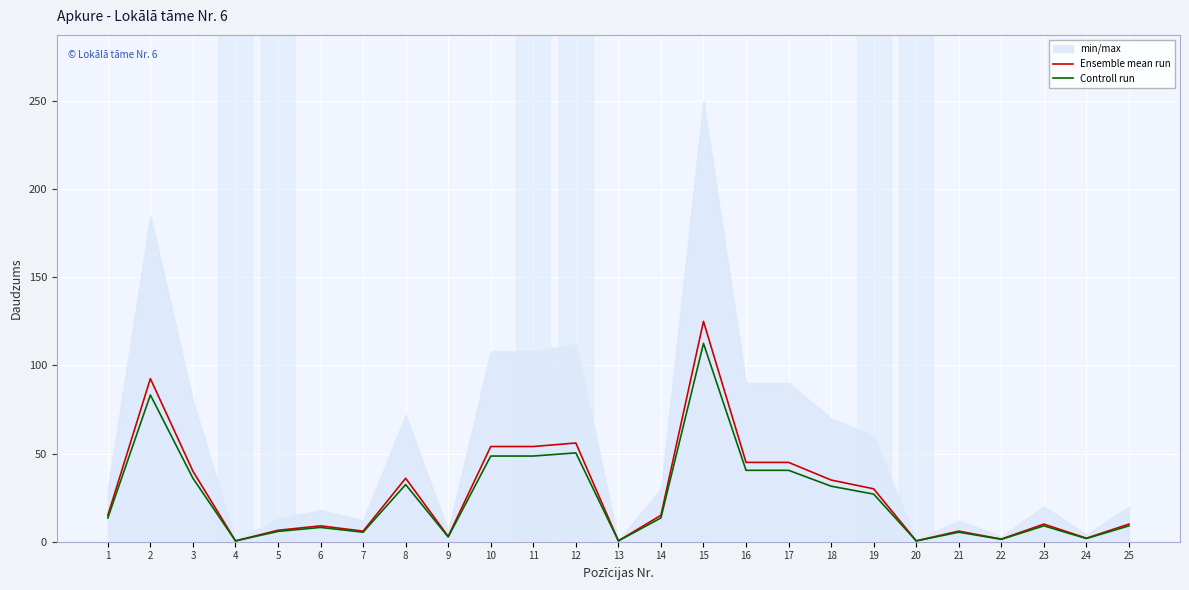

At which label does Controll run reach its minimum?

4